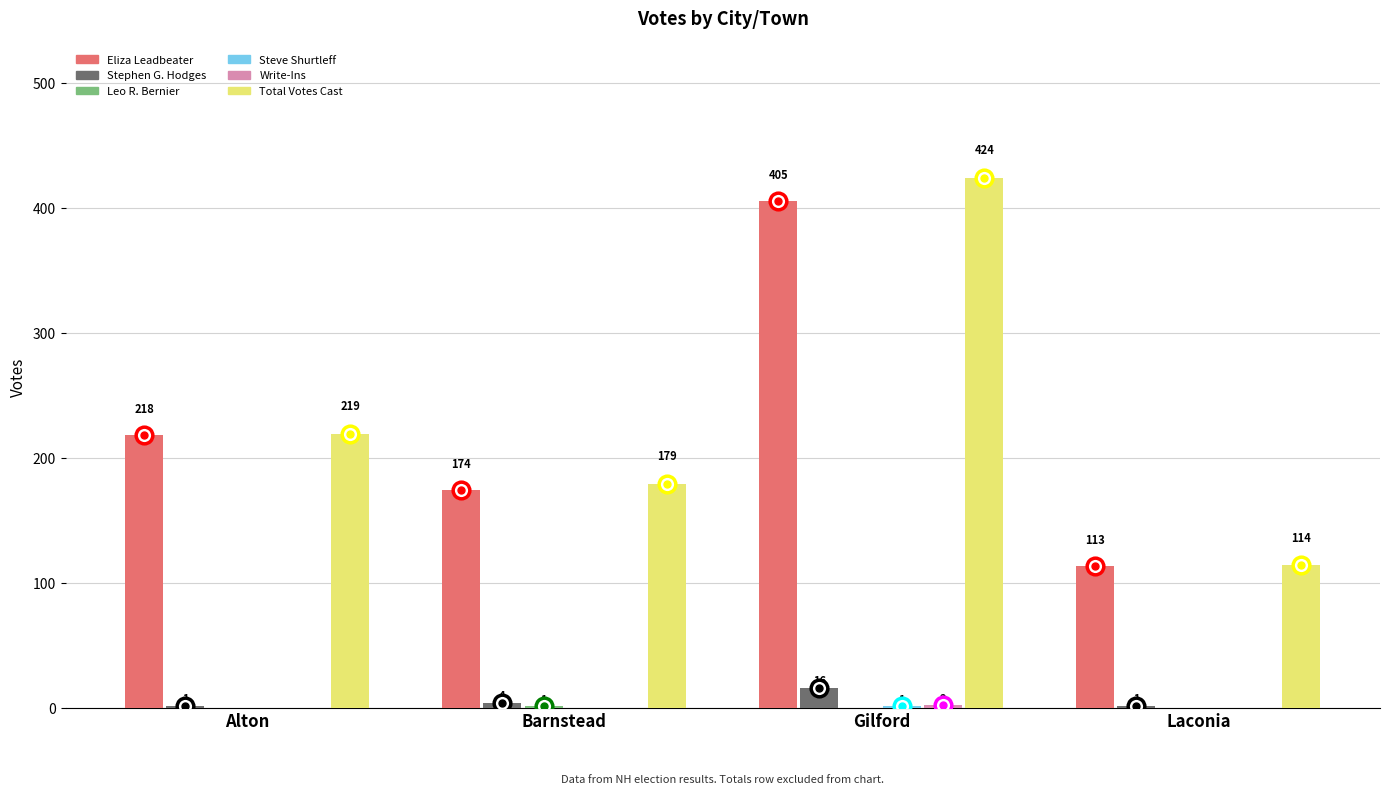

At which label is Total Votes Cast closest to 269?

Alton